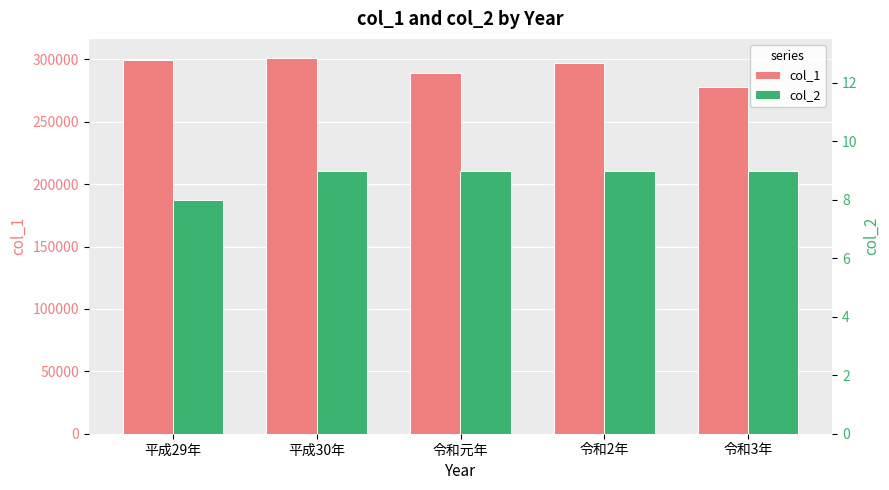

How many values in the col_1 series are below 297500?

2